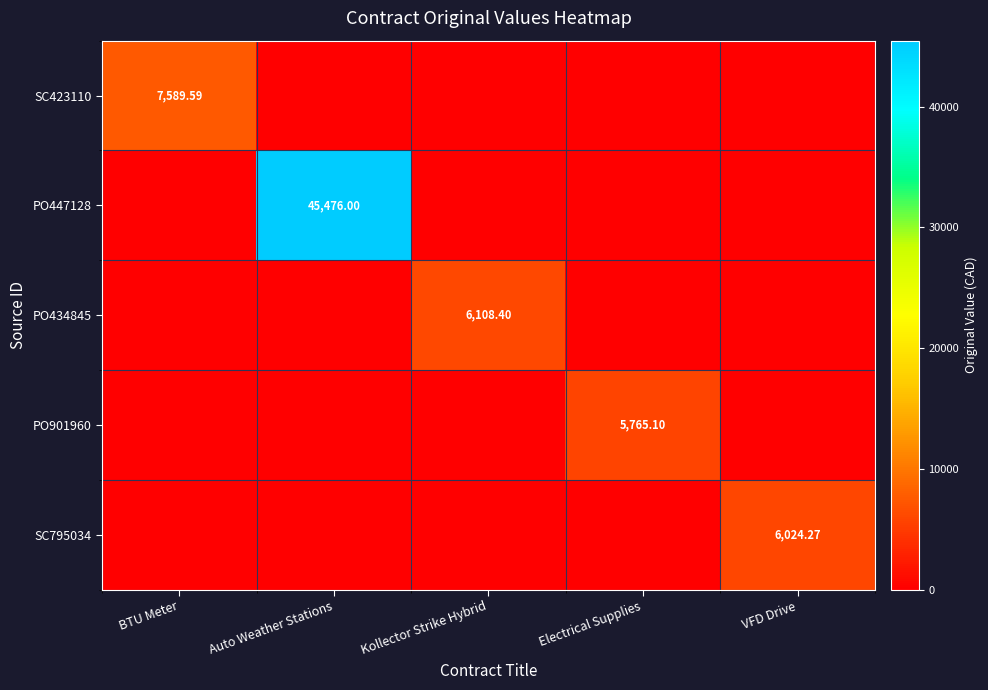

Which series has the largest range (max minus min)?

PO447128